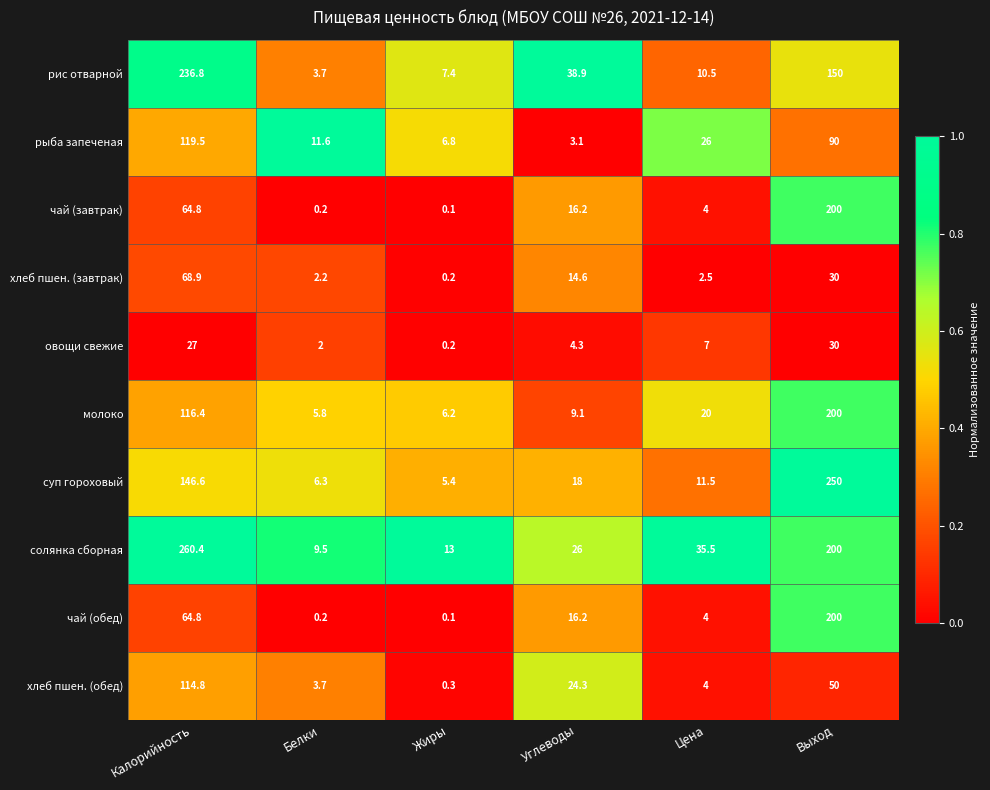

At which category does the chart reach its peak across all series?

Калорийность